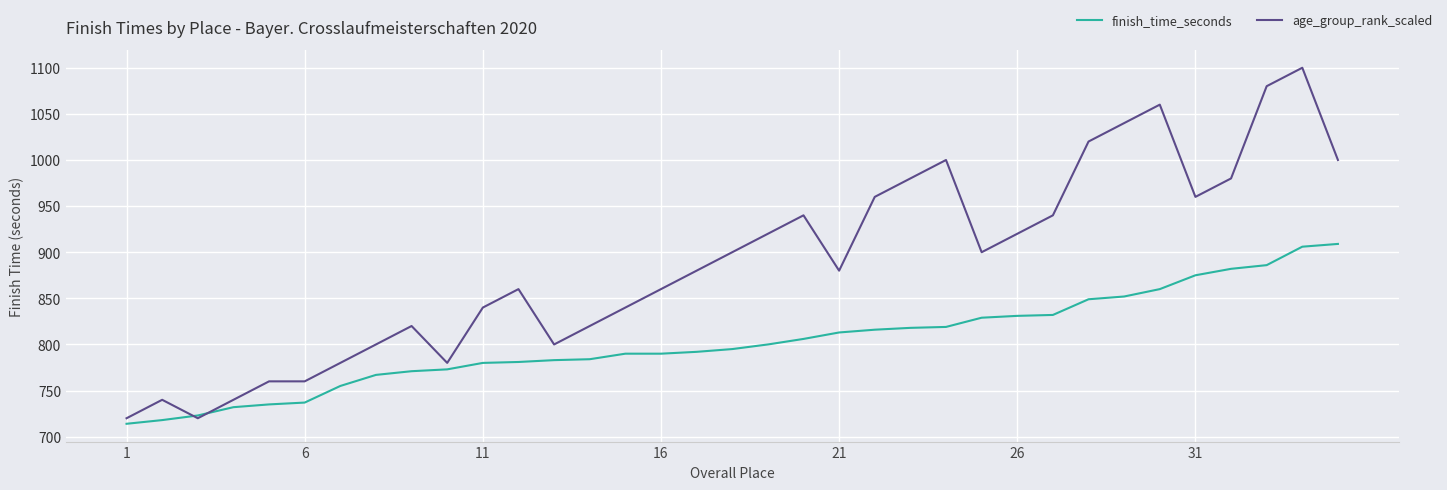

Rank the series by their average value, from lowest to highest.

finish_time_seconds, age_group_rank_scaled